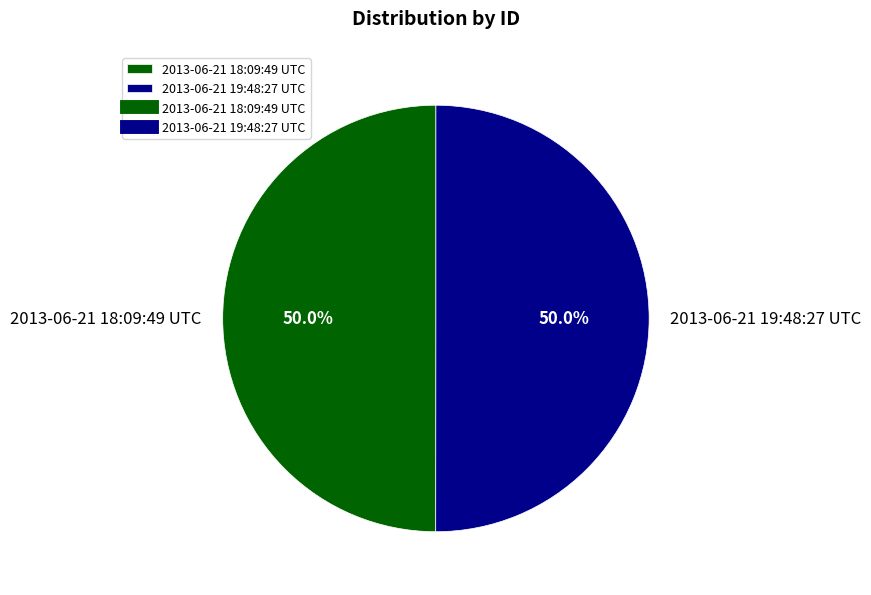

How much of the chart is everything except 2013-06-21 18:09:49 UTC?

50.0%